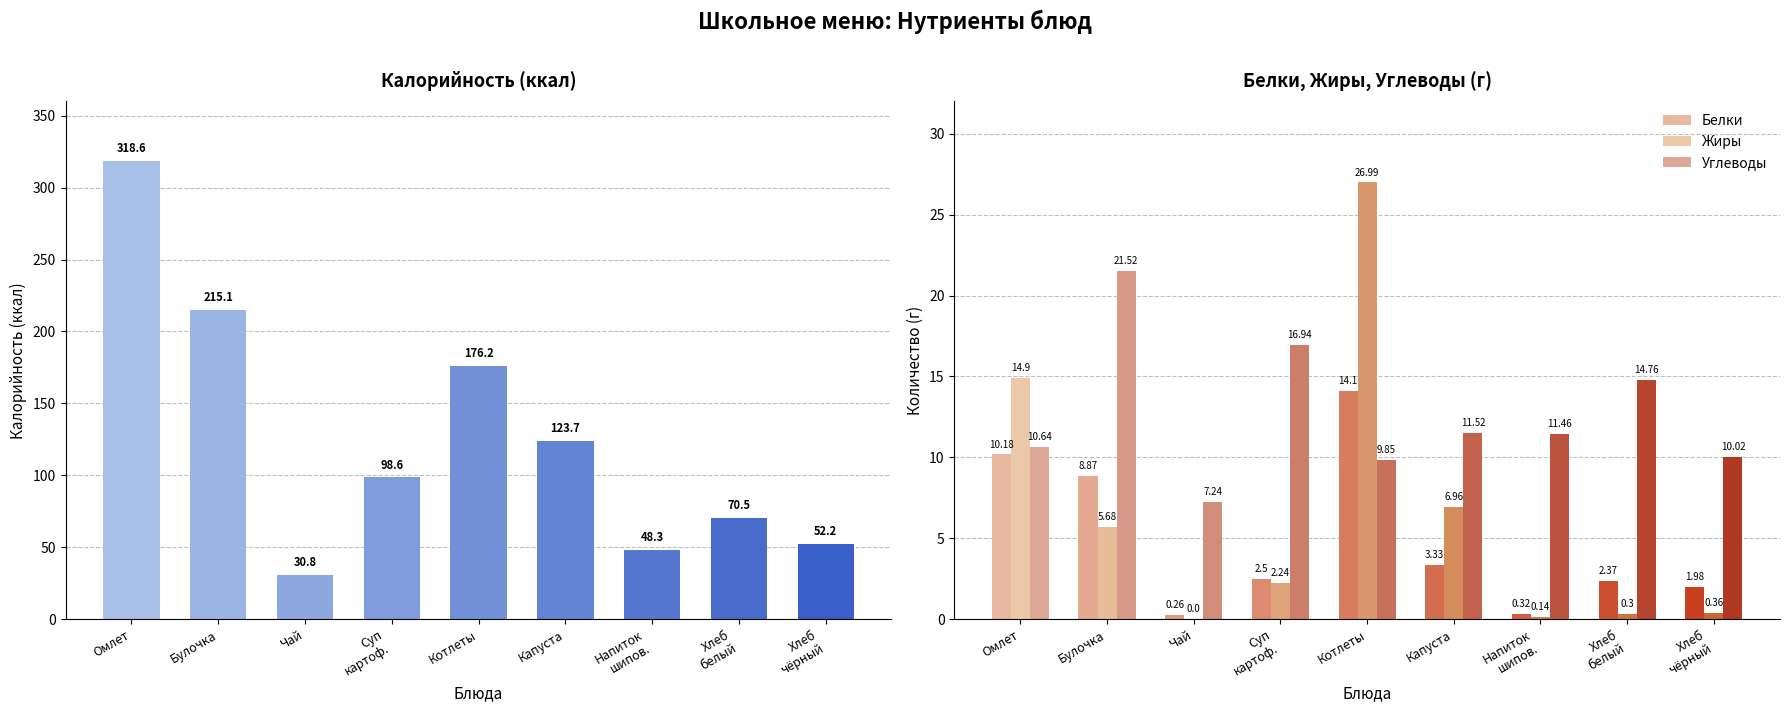

The Калорийность series shows 176.2 at Котлеты. True or false?

True